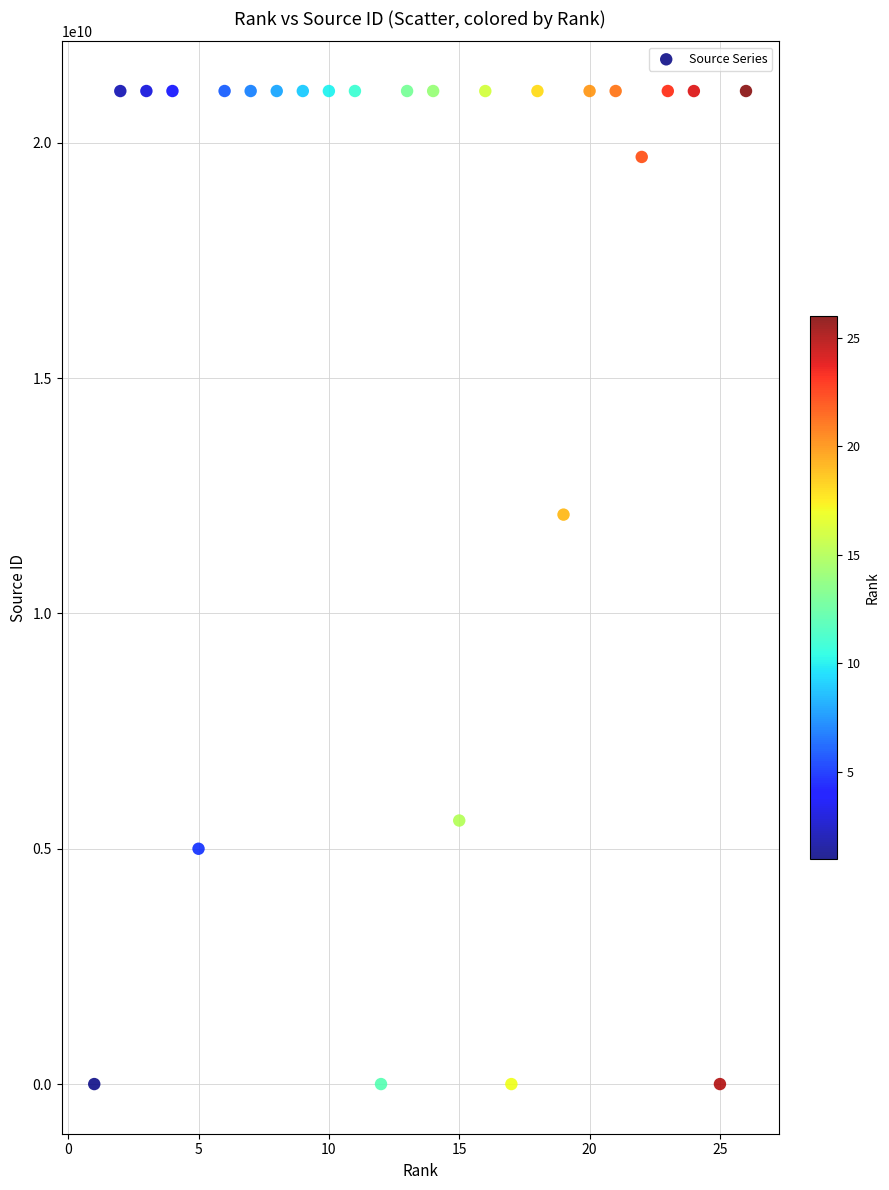

What is the range of X values (max minus min)?

25